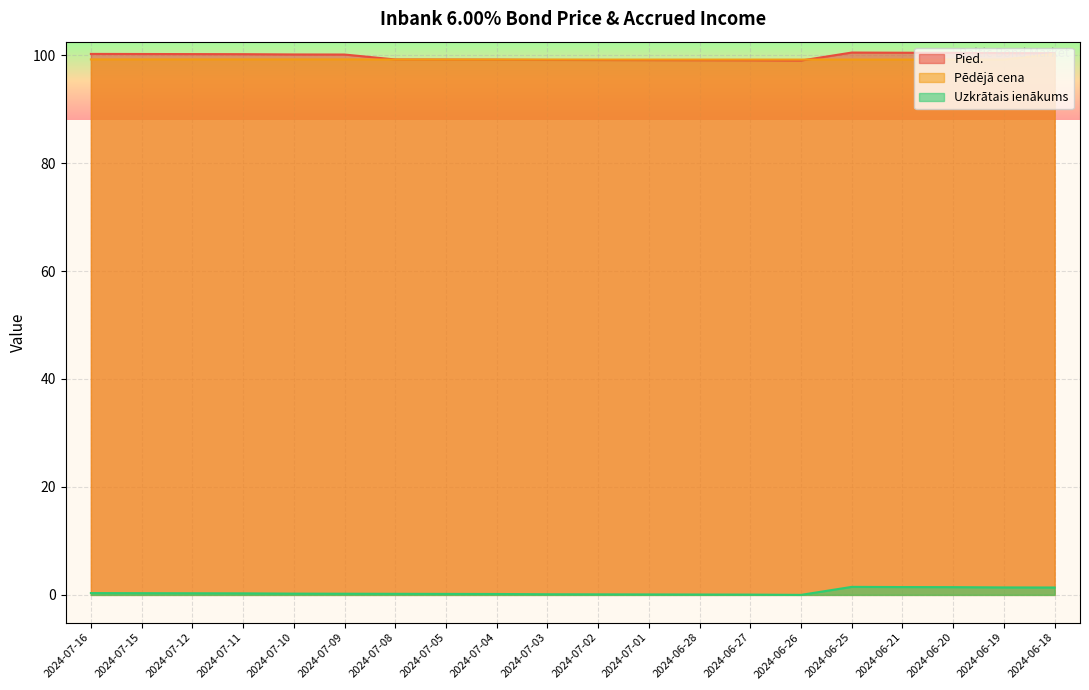

What is the highest value of the Pied. series?

100.5